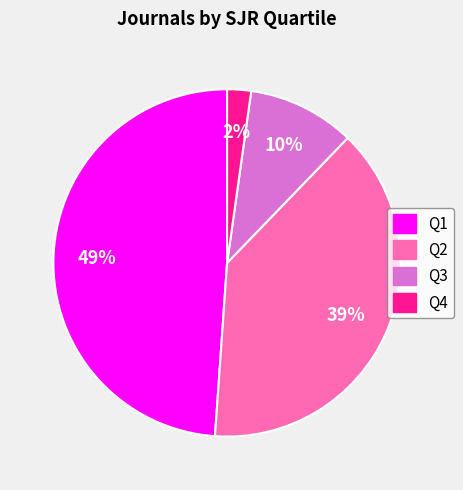

Combined, do Q3 and Q2 account for over 50%?

No